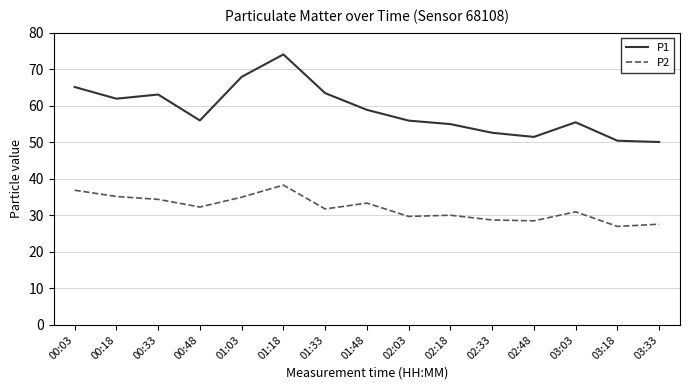

What is the difference between the P2 values at 00:48 and 02:33?

3.5